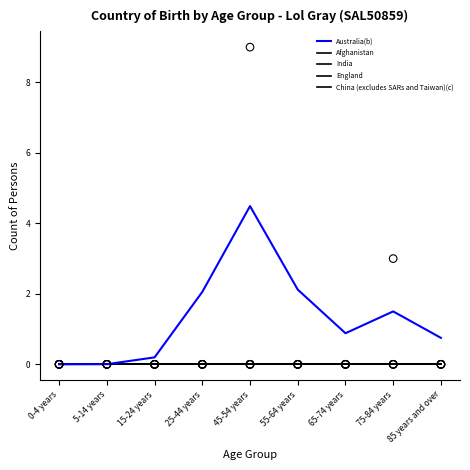

What are all the series names shown in the legend?

Australia(b), Afghanistan, India, England, China (excludes SARs and Taiwan)(c)